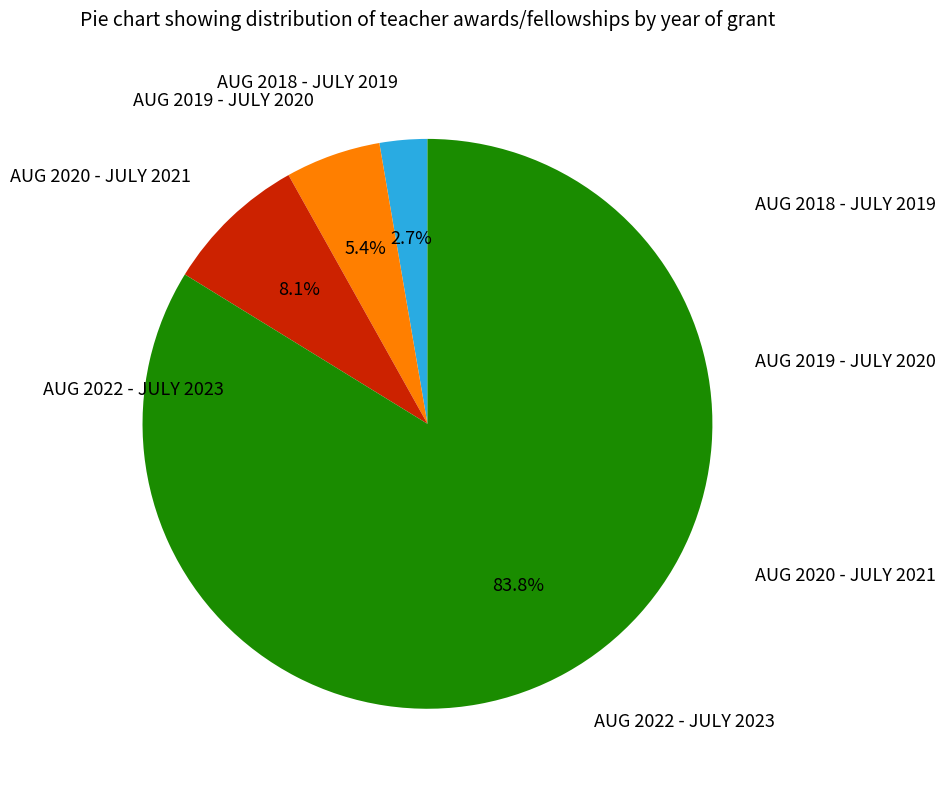

To the nearest percent, what percentage of the pie is AUG 2020 - JULY 2021?

8%